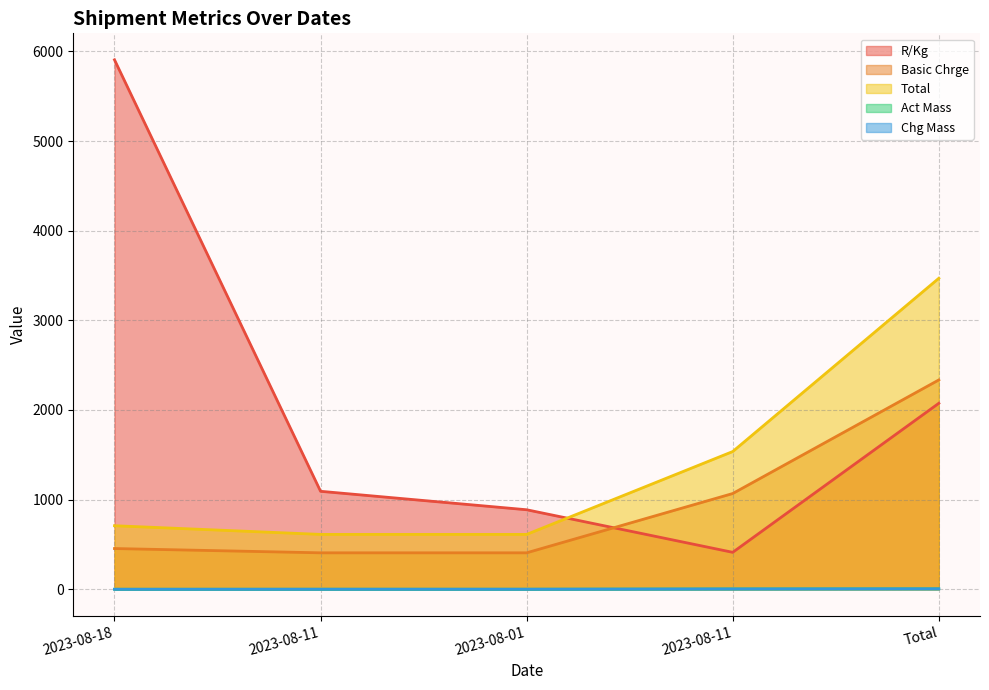

List the labels in order of R/Kg value, largest first.

2023-08-18, Total, 2023-08-11, 2023-08-01, 2023-08-11